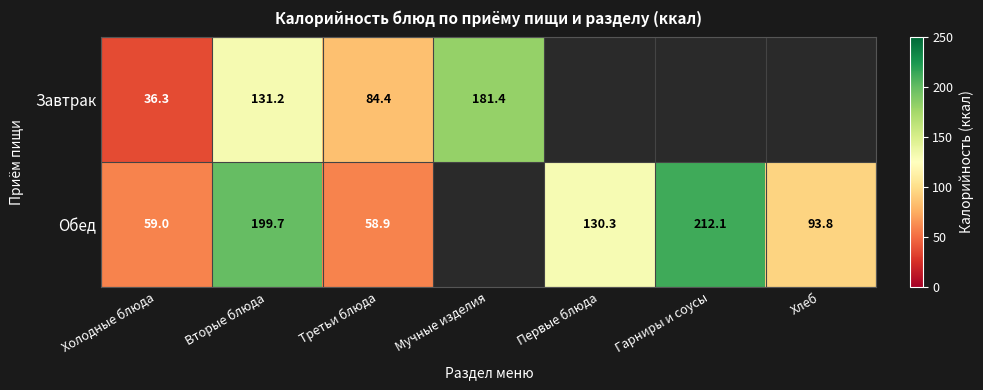

What is the total value across all series at Холодные блюда?

95.3